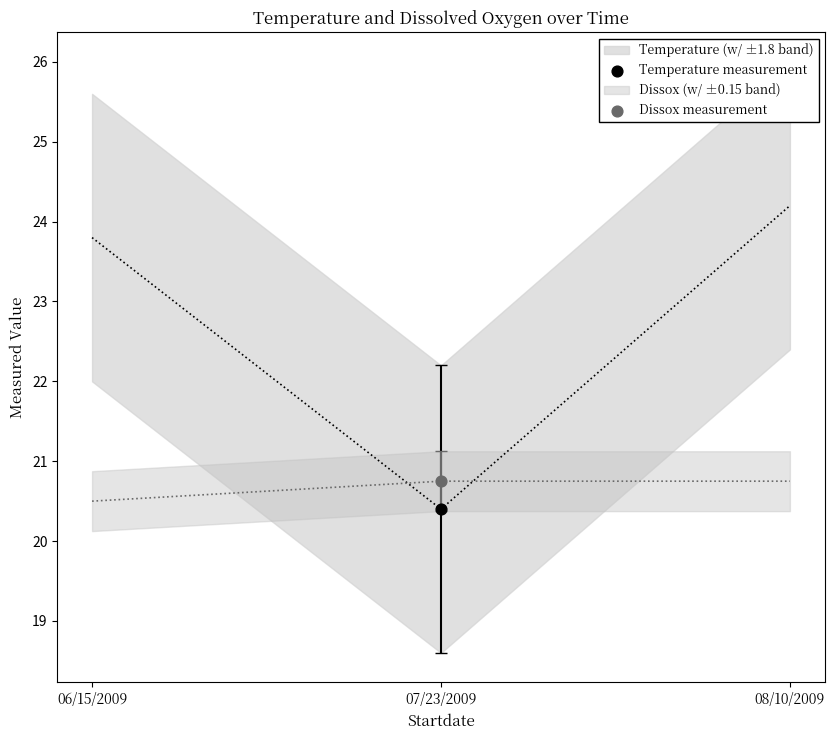

Across all data points, what is the average Y value?

20.6